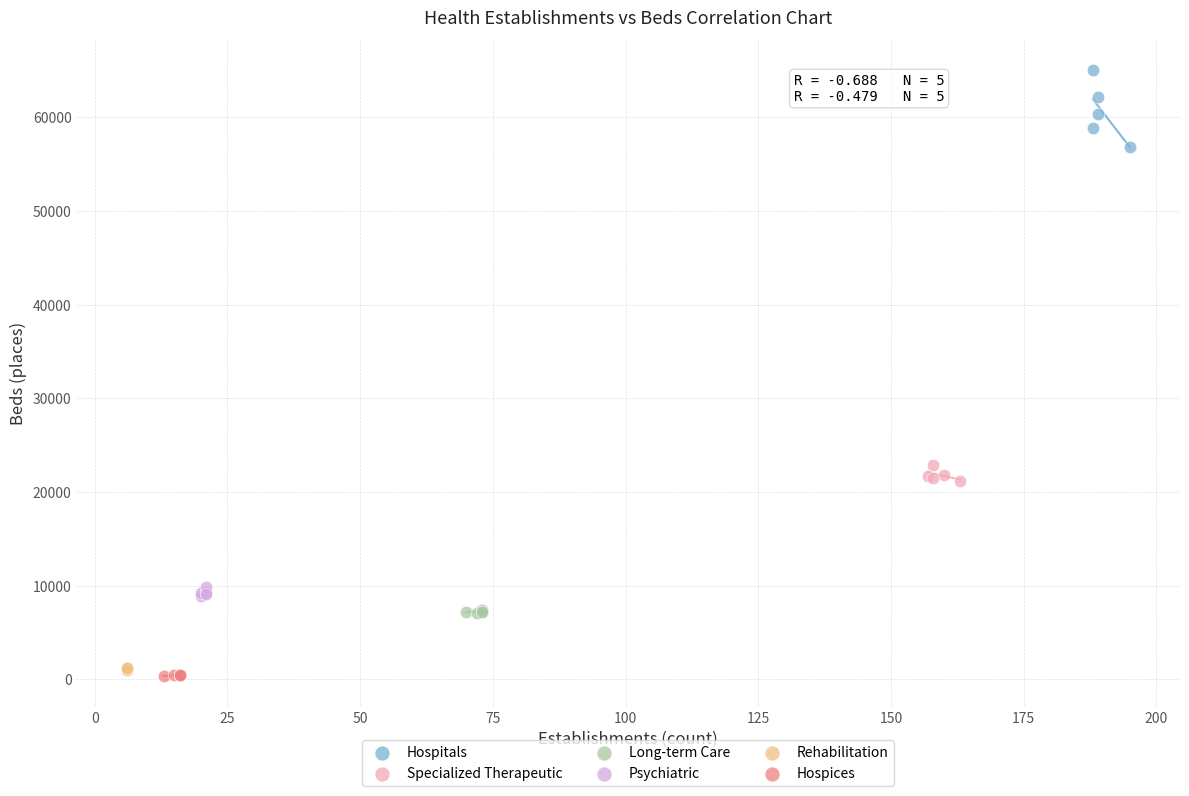

Which series reaches the maximum Y coordinate?

Hospitals